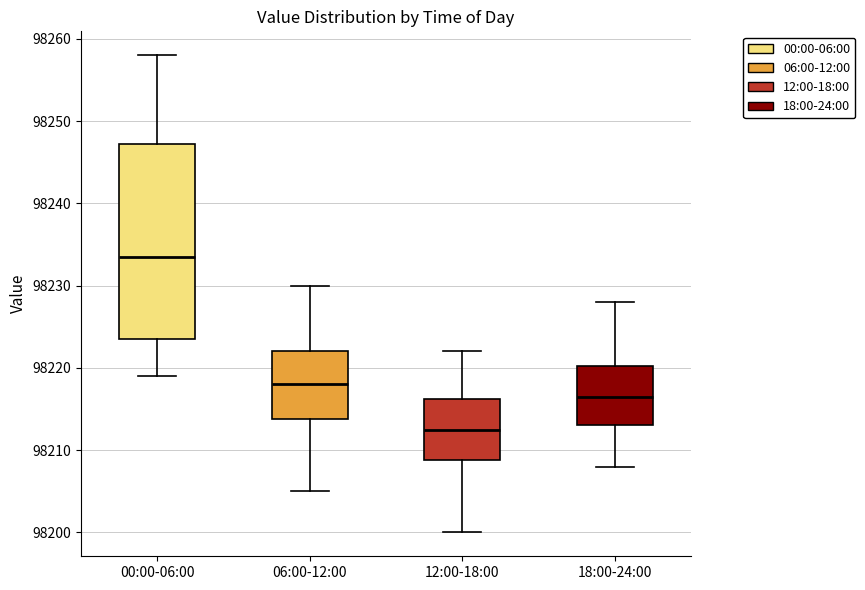

Reading left to right, read every box against the y-axis: the position of its median line, the range the box covers, and the ends of its whiskers. The values are not printed on the chart, so give them approximately, as read against the axis.

00:00-06:00: median 98234, box 98224 to 98247, whiskers 98219 to 98258
06:00-12:00: median 98218, box 98214 to 98222, whiskers 98205 to 98230
12:00-18:00: median 98213, box 98209 to 98216, whiskers 98200 to 98222
18:00-24:00: median 98217, box 98213 to 98220, whiskers 98208 to 98228